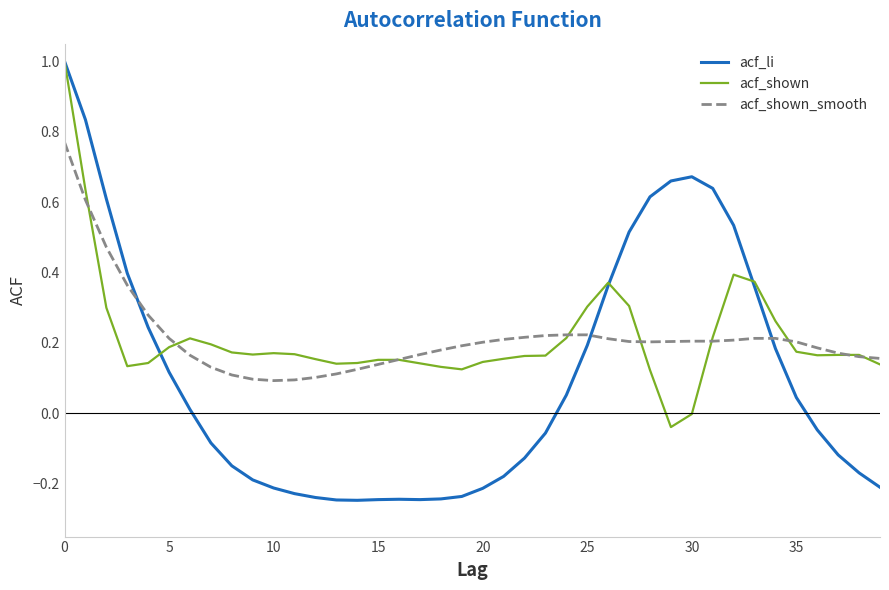

Does the chart have visible grid lines?

No